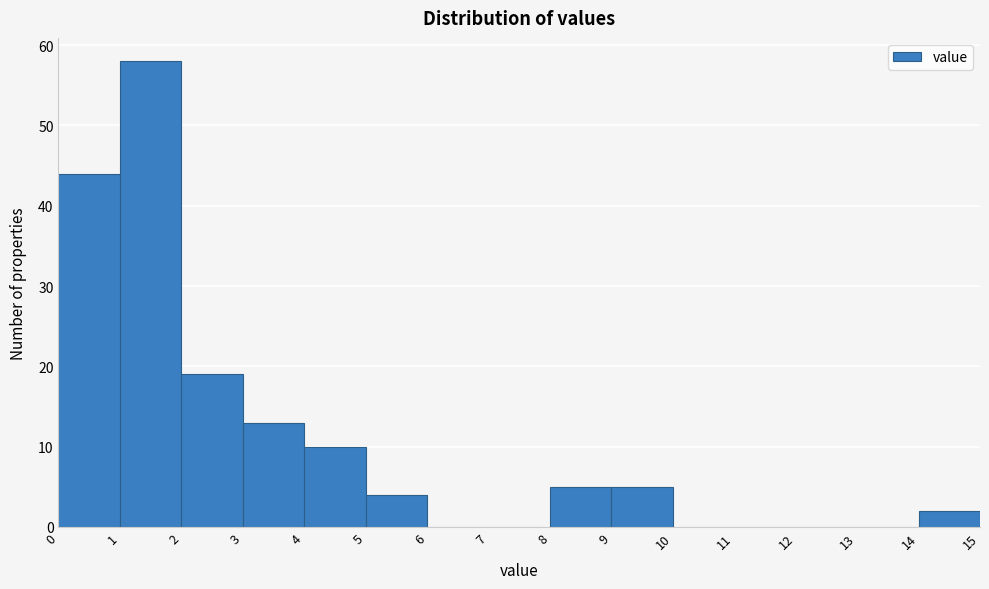

Over which range of the x-axis is the bar tallest?

1 to 2